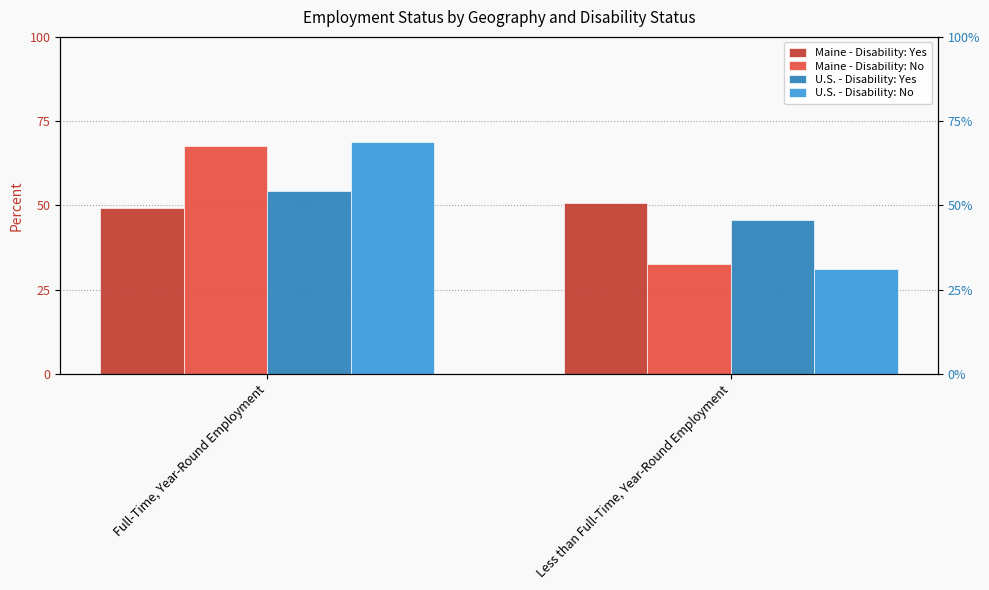

What is the label of the 1st bar from the left?

Full-Time, Year-Round Employment